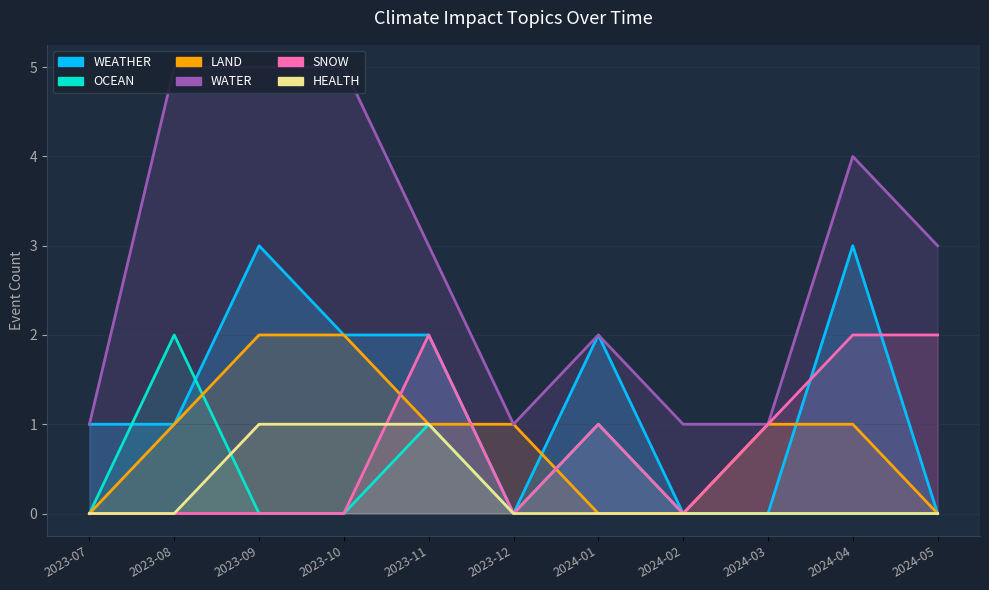

At how many categories does at least one series exceed 3?

4